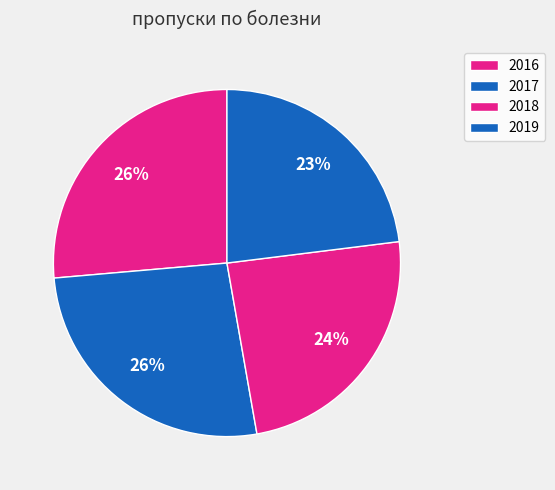

To the nearest percent, what percentage of the pie is 2017?

26%